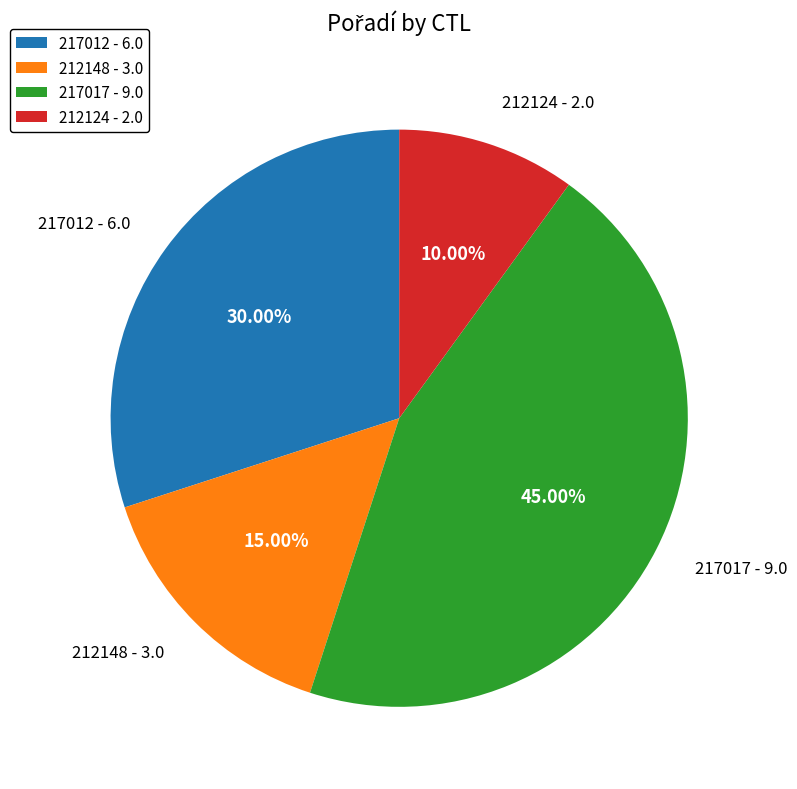

What portion of the pie excludes 217012?

70.0%